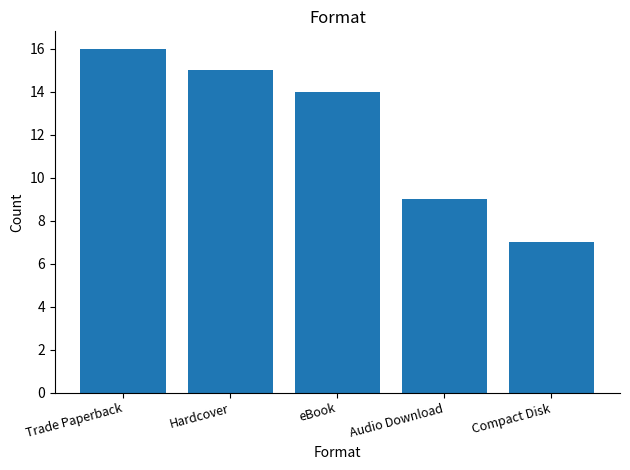

What is the average value?

12